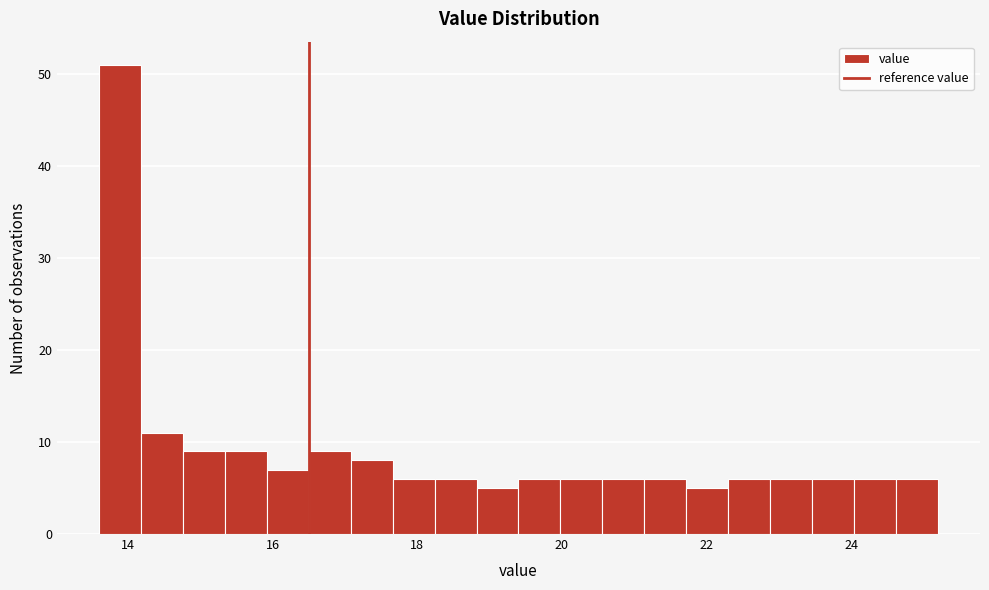

Read against the x-axis, roughly where is the centre of the tallest bar?

13.8